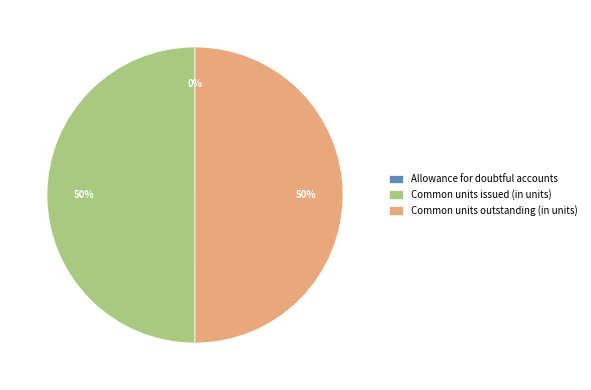

True or false: Common units issued (in units) accounts for 60% of the total.

False